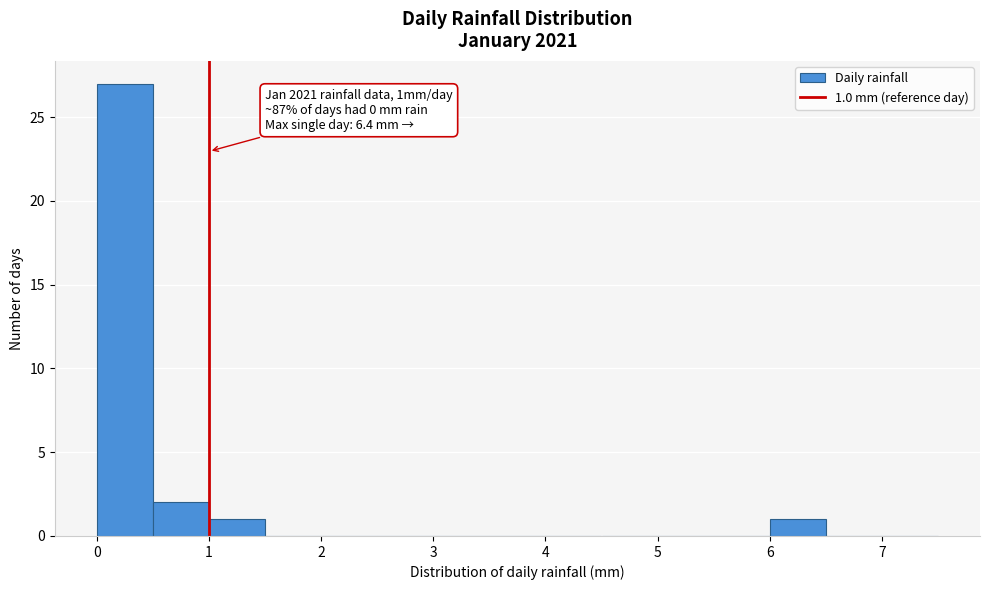

Over which range of the x-axis is the bar tallest?

0.0 to 0.5